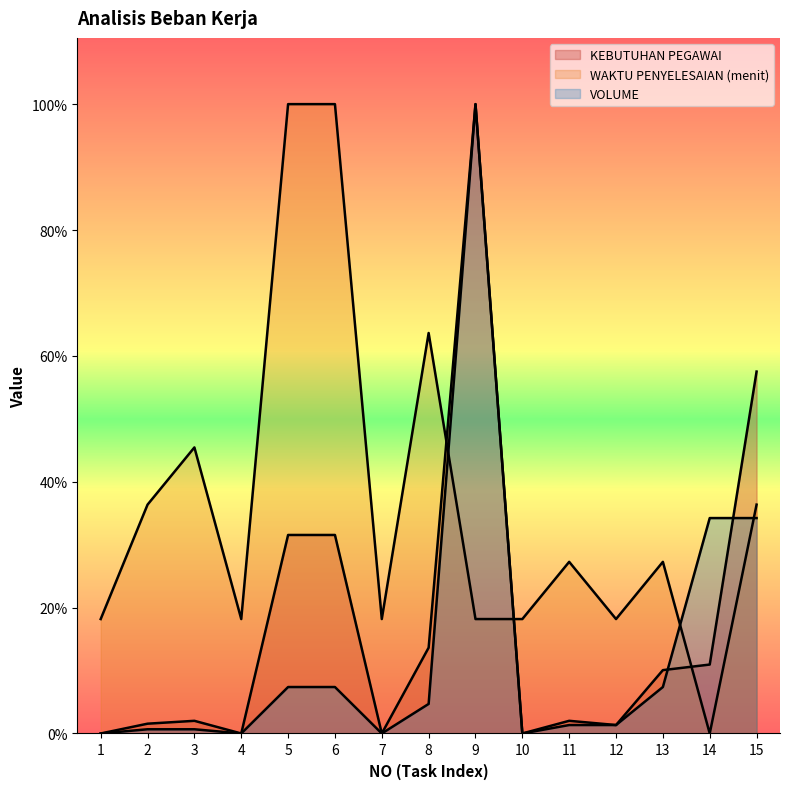

How many positive values does the VOLUME series have?

11